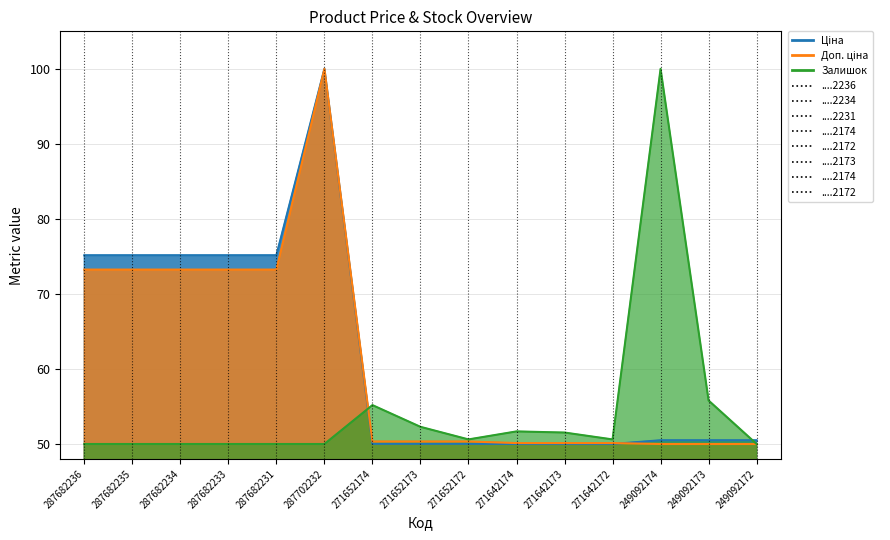

Where is the first local maximum for Залишок?

271652174